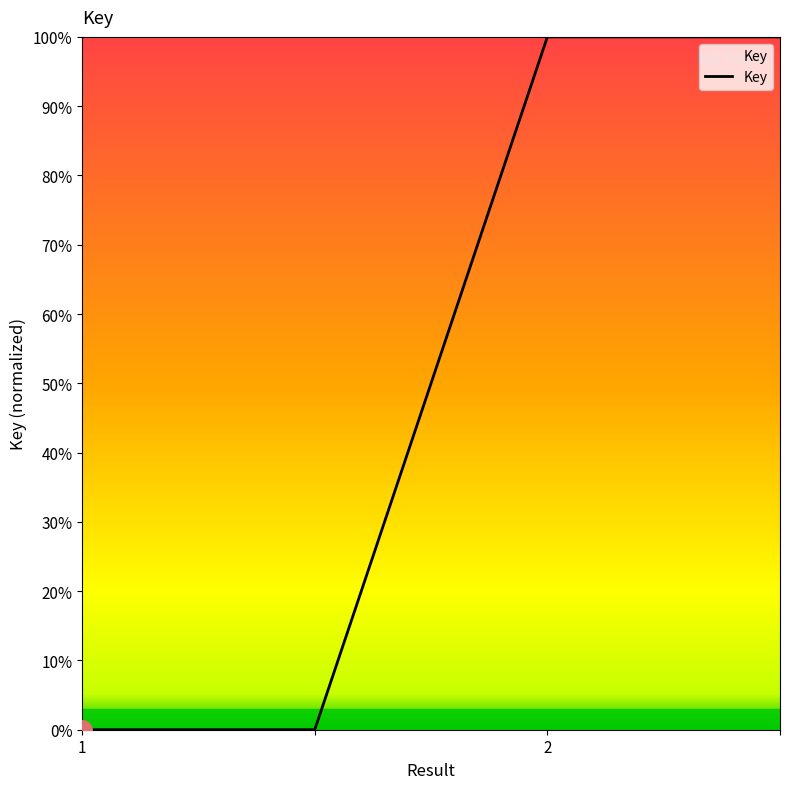

Does the chart display data point markers on the line(s)?

No